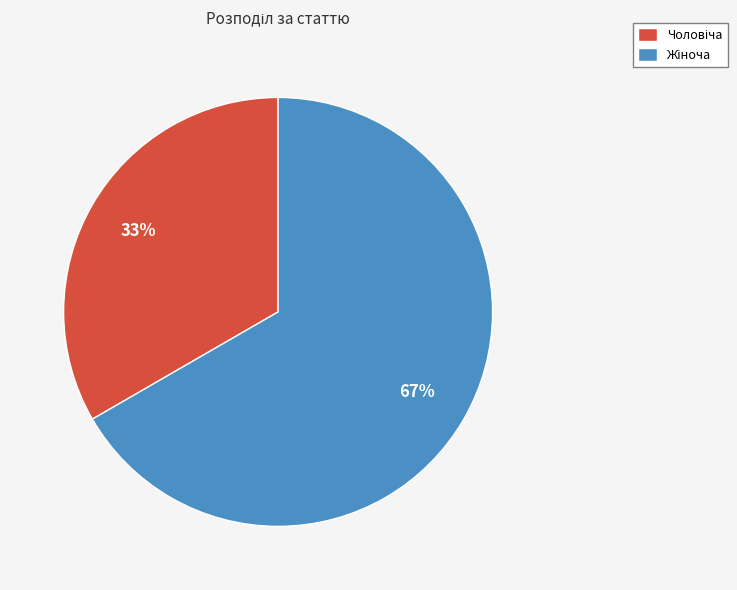

To the nearest percent, what is the average slice percentage?

50%